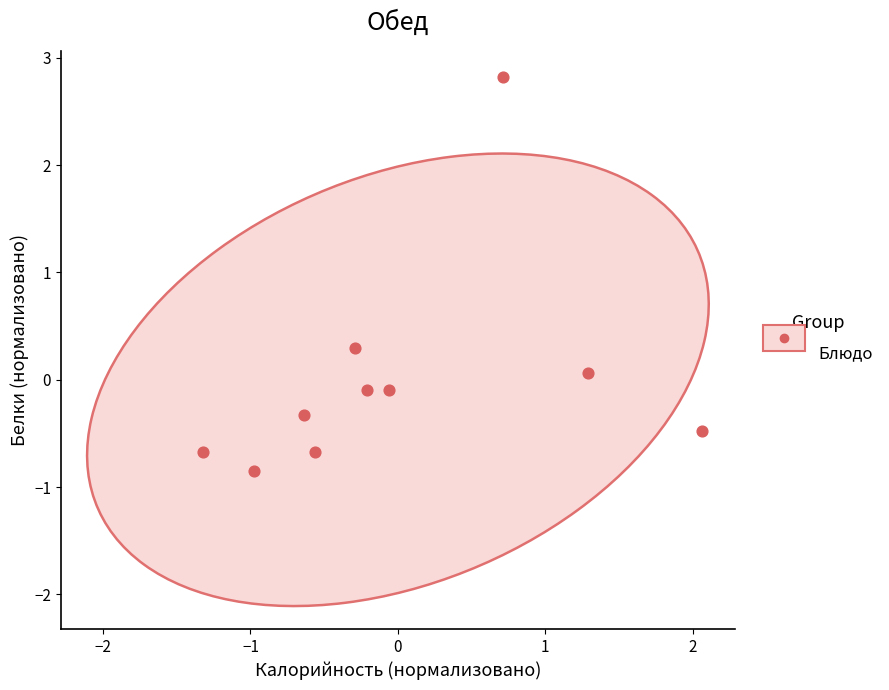

What is the range of Y values (max minus min)?

3.7